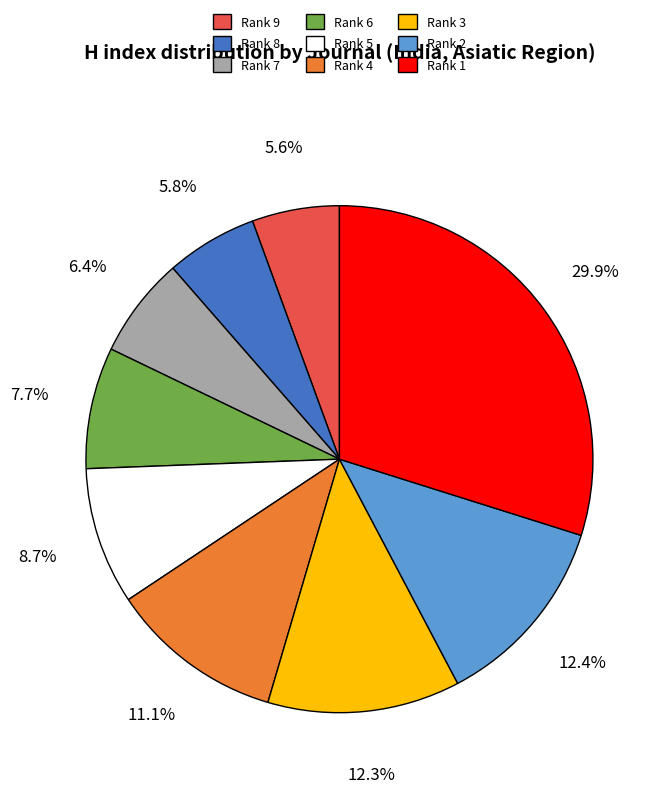

Which slice is the largest?

Rank 1